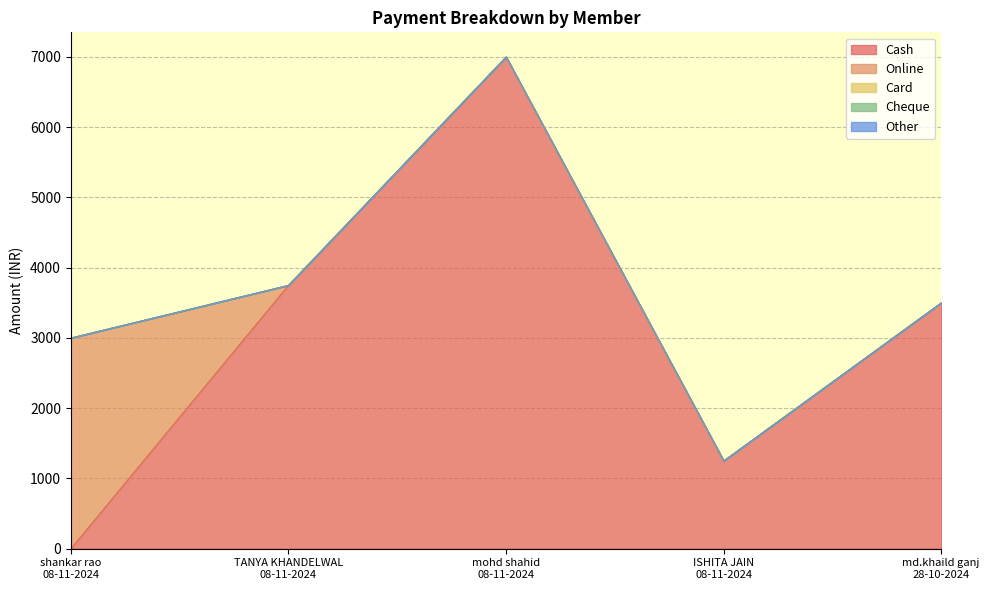

Which has a higher value, mohd shahid
08-11-2024 or ISHITA JAIN
08-11-2024?

mohd shahid
08-11-2024